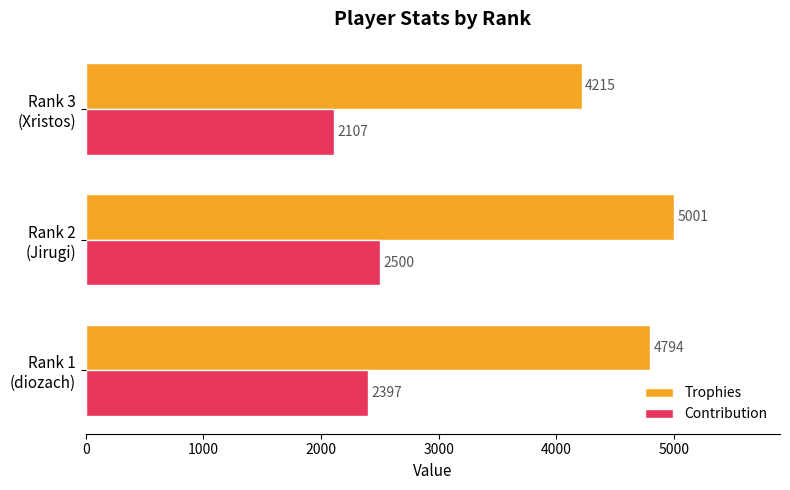

What is the average value of the Trophies series?

4670